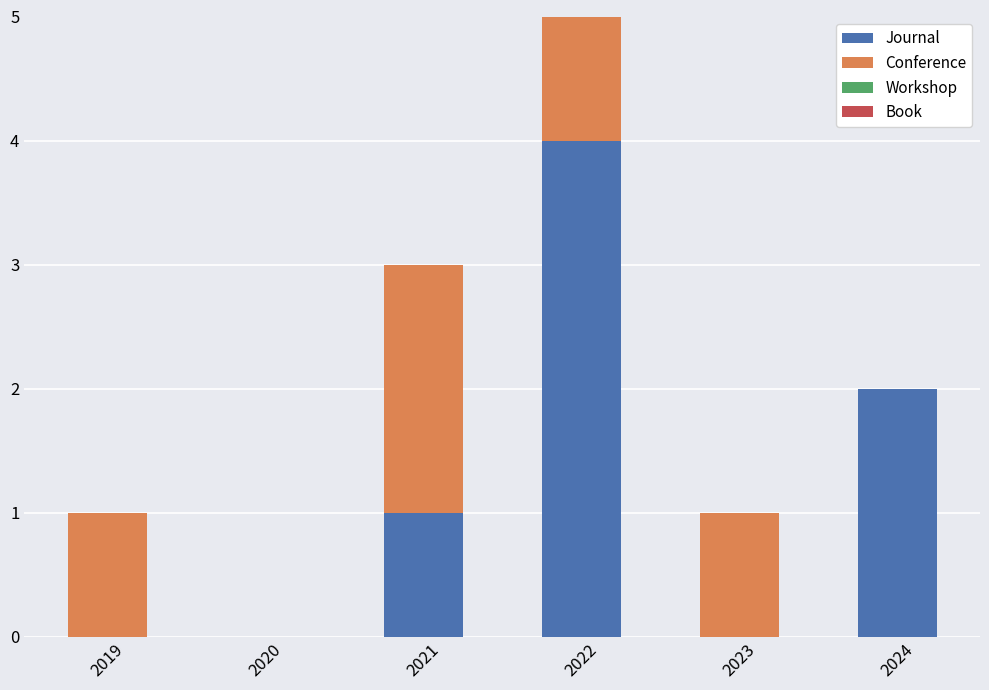

The Journal series shows 0 at 2020. True or false?

True